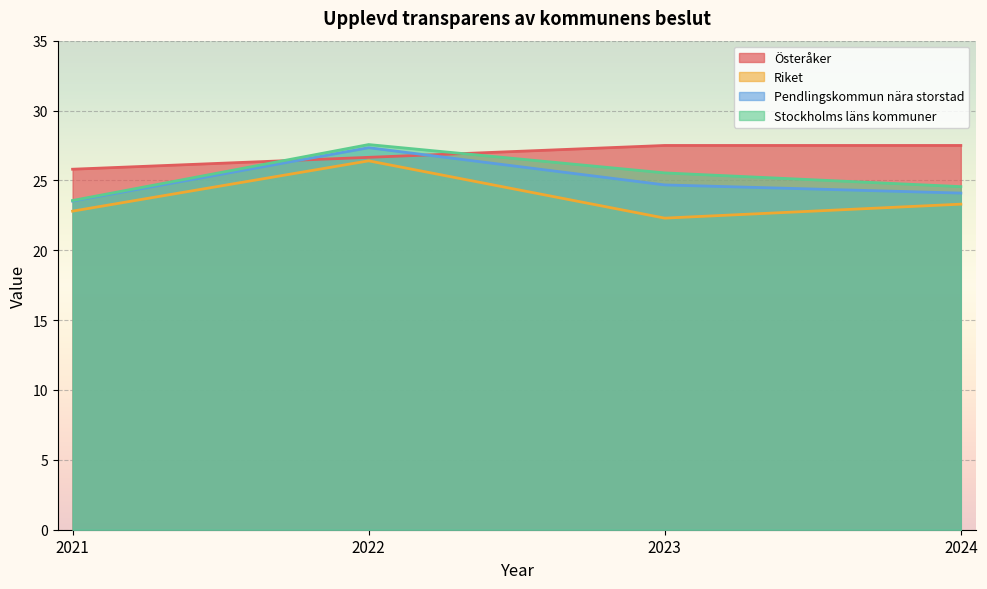

Does the chart display data point markers on the line(s)?

No